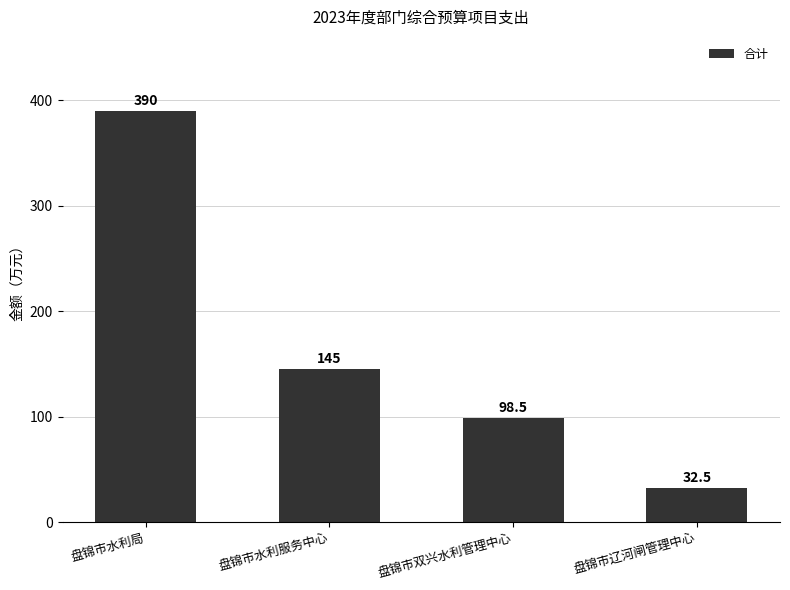

What is the greatest value displayed?

390.0